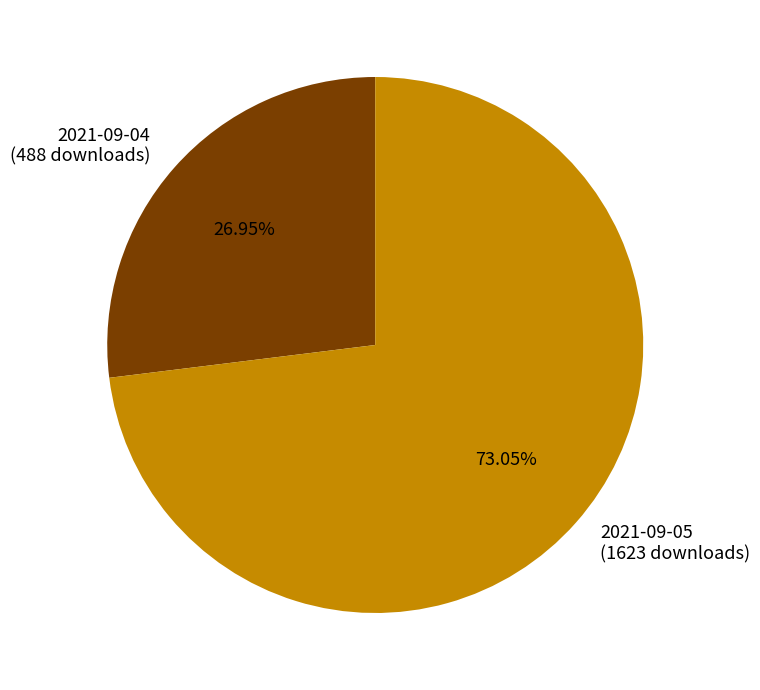

How many slices are in this pie chart?

2